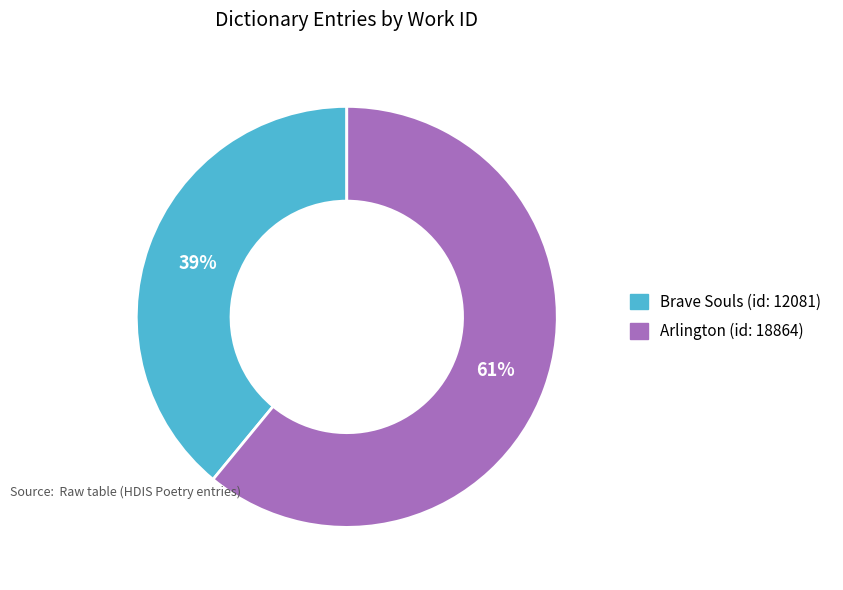

How many segments does this pie chart have?

2